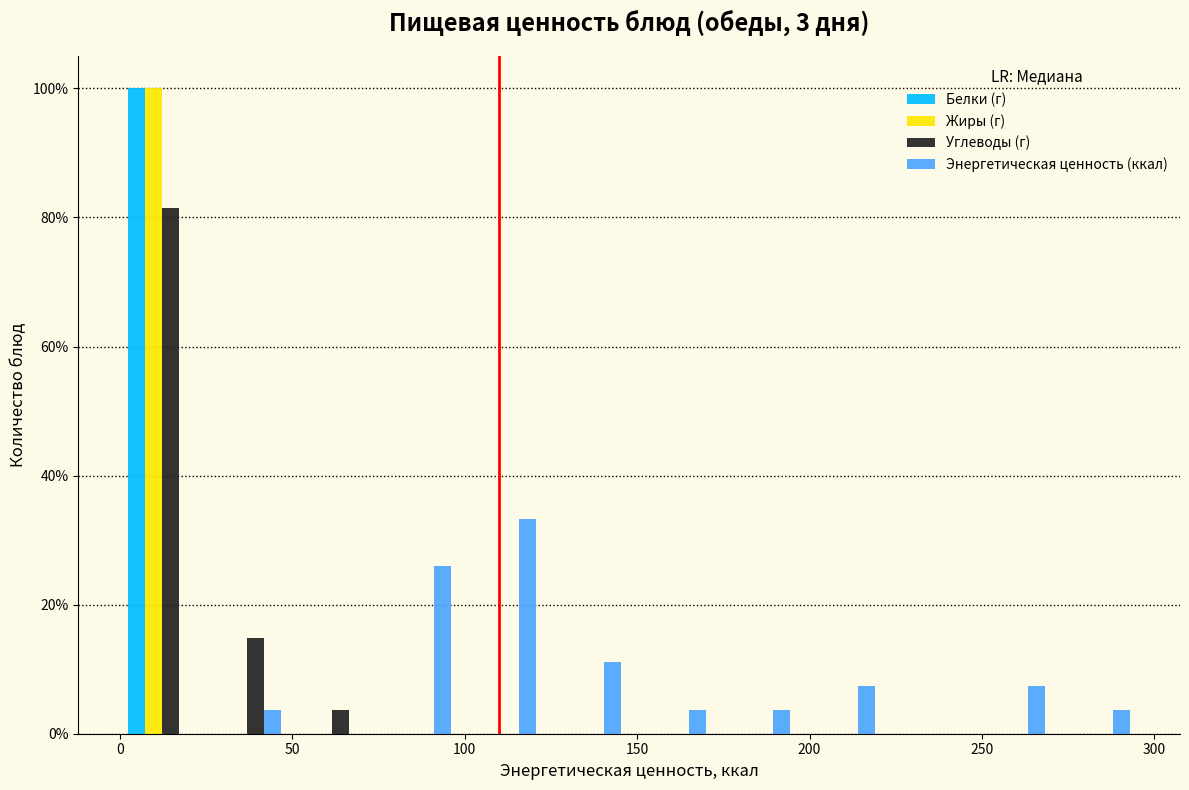

In the Углеводы (г) series, which range on the x-axis has the tallest bar?

0 to 25